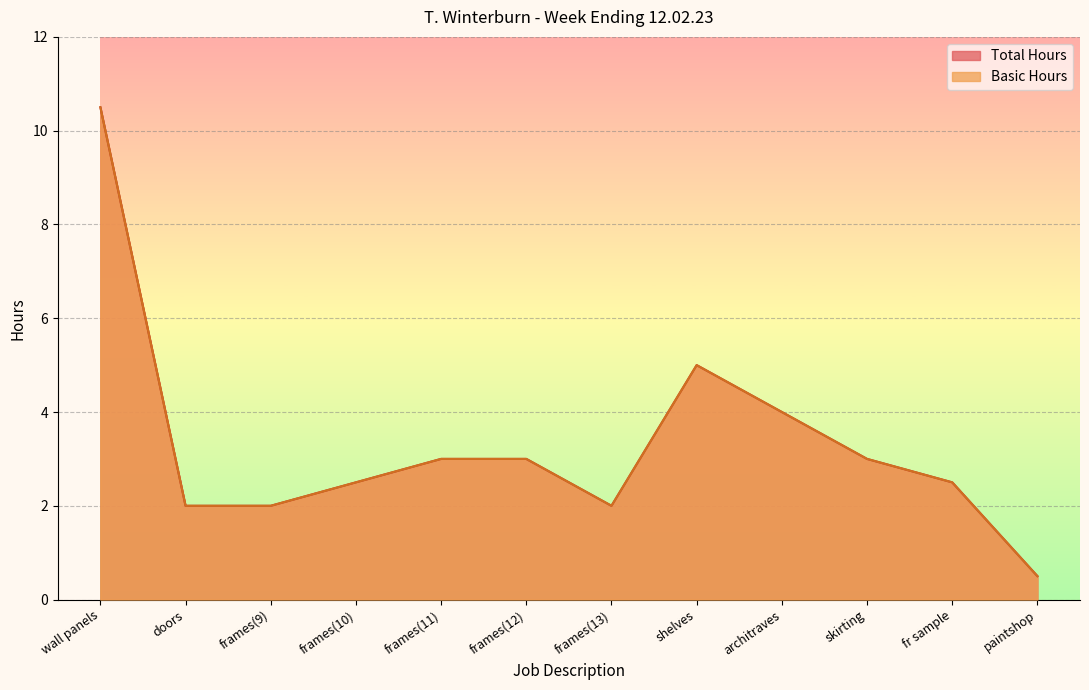

At which category does Basic Hours reach its first local valley?

frames(13)